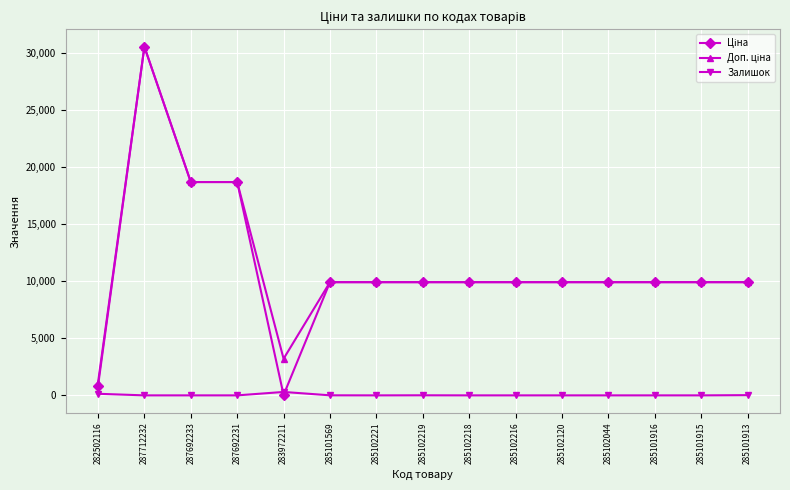

At which category is the sum across all series the highest?

287712232